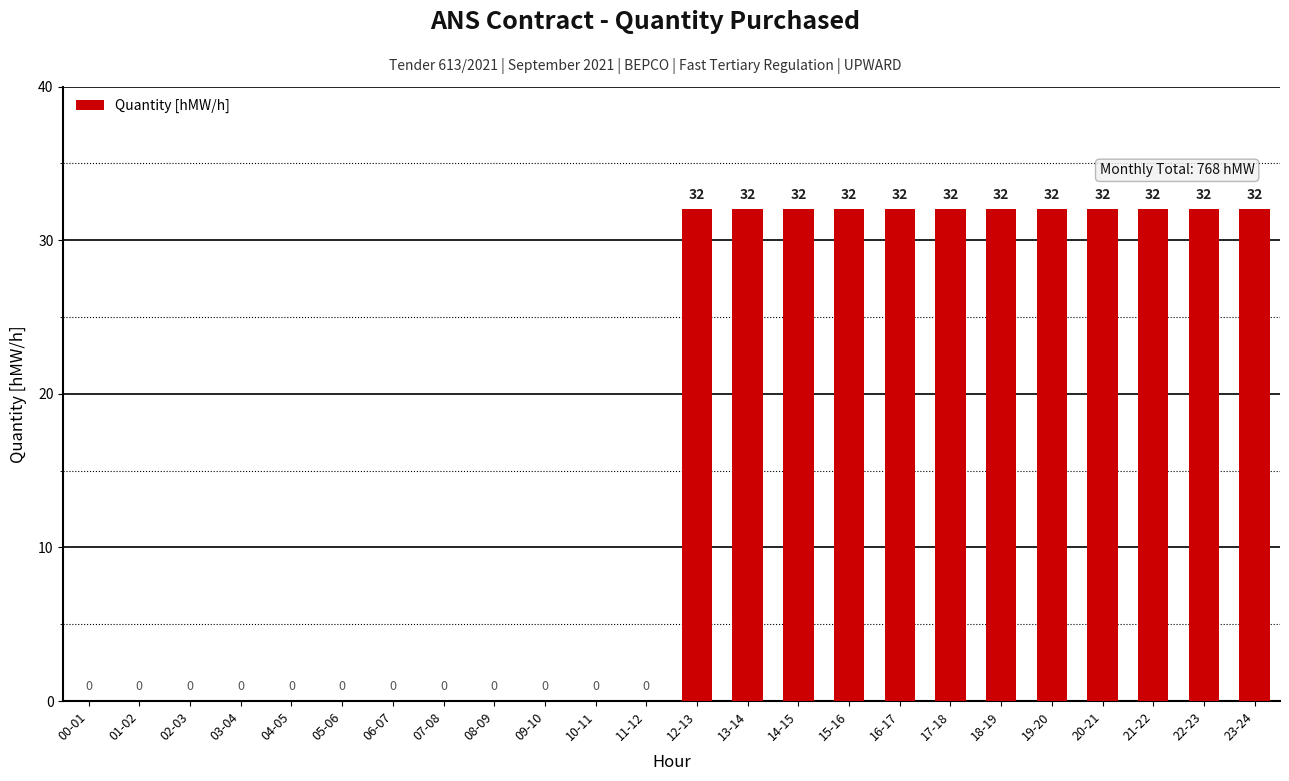

Does the chart contain stacked bars?

No